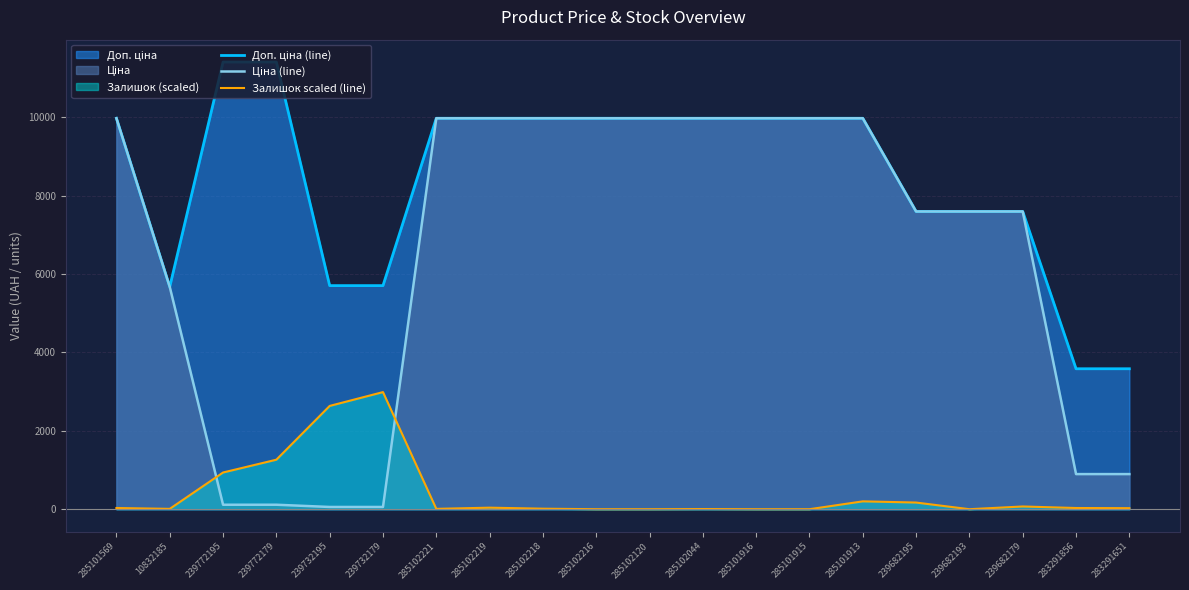

Is the value of Ціна (line) at 285102218 greater than the value of Залишок scaled (line) at 285102221?

Yes